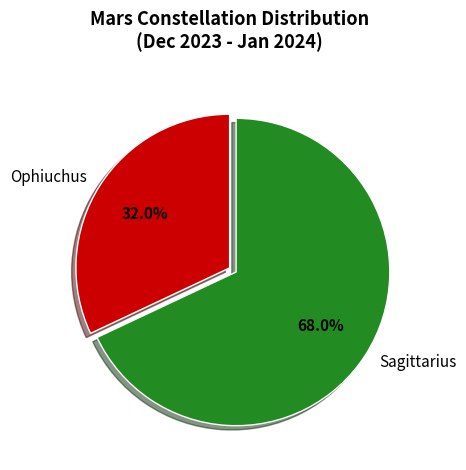

How many segments does this pie chart have?

2